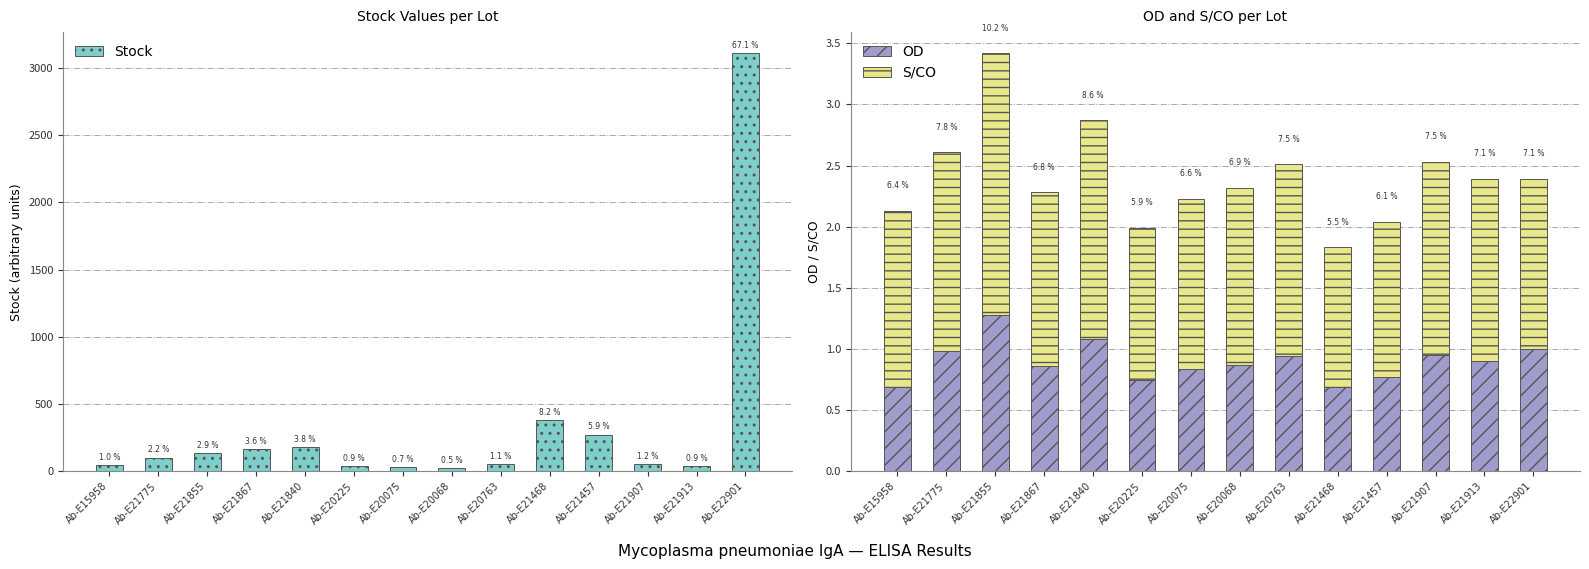

What is the difference between the highest and lowest values at Ab-E21913?

40.0